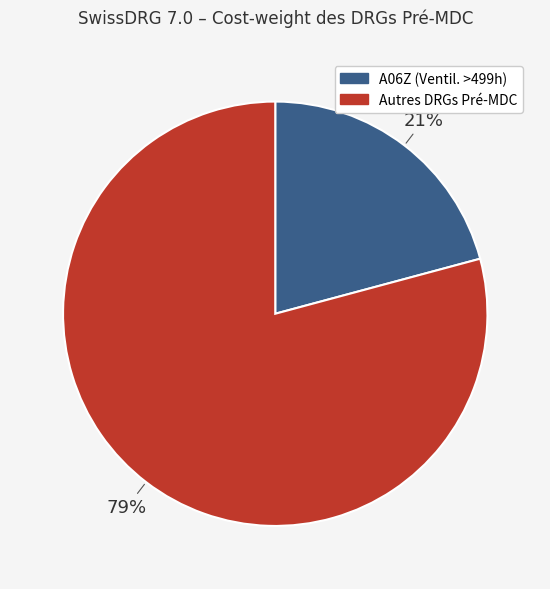

To the nearest percent, what is the average slice percentage?

50%